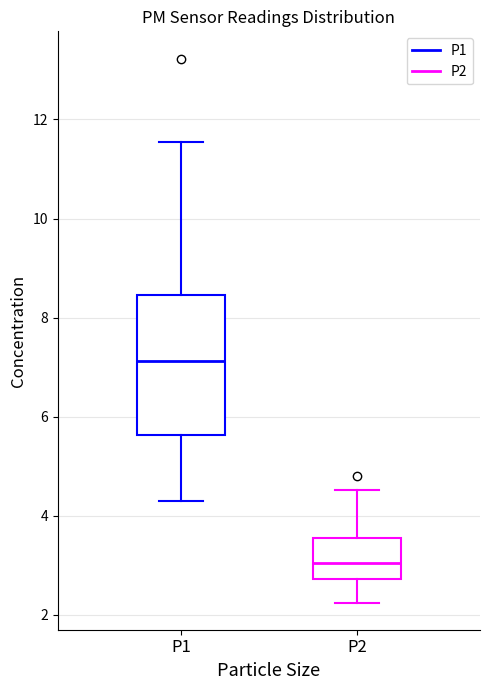

Reading left to right, read every box against the y-axis: the position of its median line, the range the box covers, and the ends of its whiskers. The values are not printed on the chart, so give them approximately, as read against the axis.

P1: median 7.2, box 5.6 to 8.4, whiskers 4.4 to 11.6
P2: median 3.0, box 2.8 to 3.6, whiskers 2.2 to 4.6